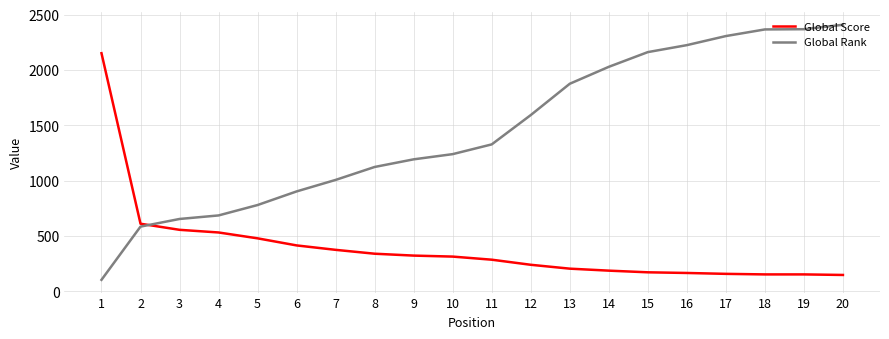

The value of Global Rank at 16 is 2224. True or false?

True